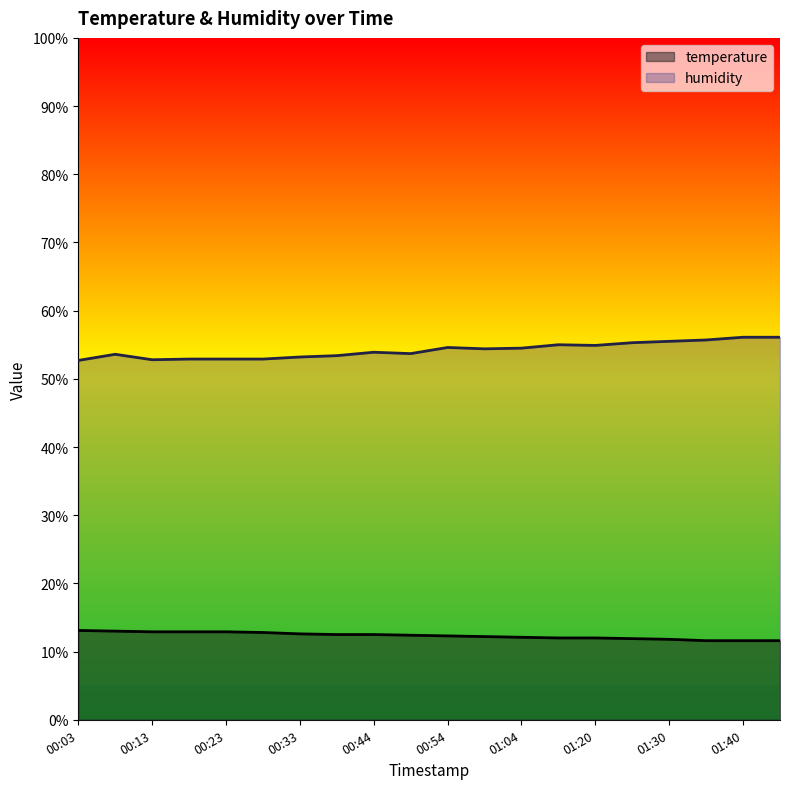

True or false: humidity and temperature intersect in this chart.

False